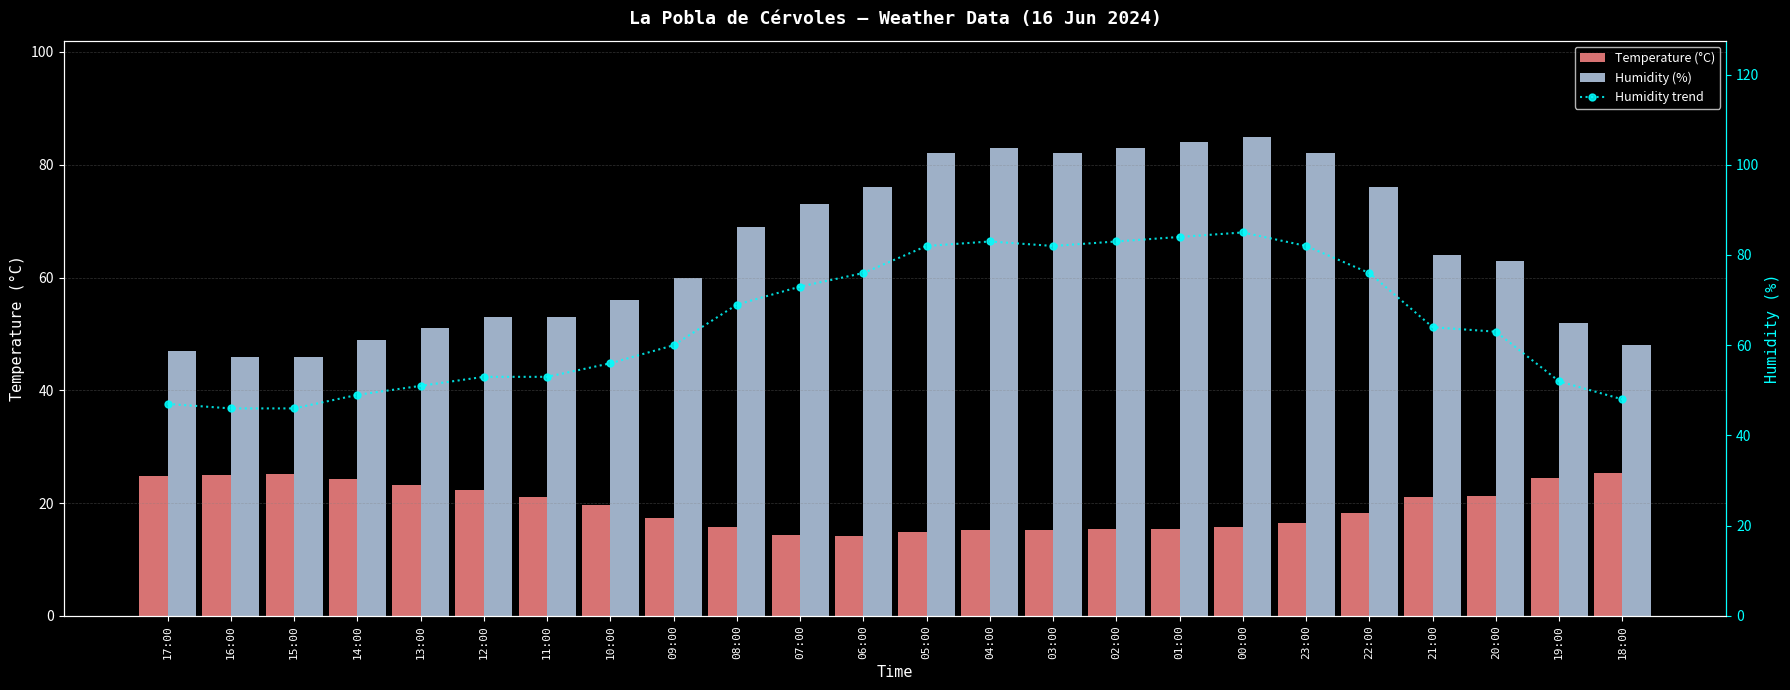

Is it true that Temperature (°C) equals 15.2 at 03:00?

True